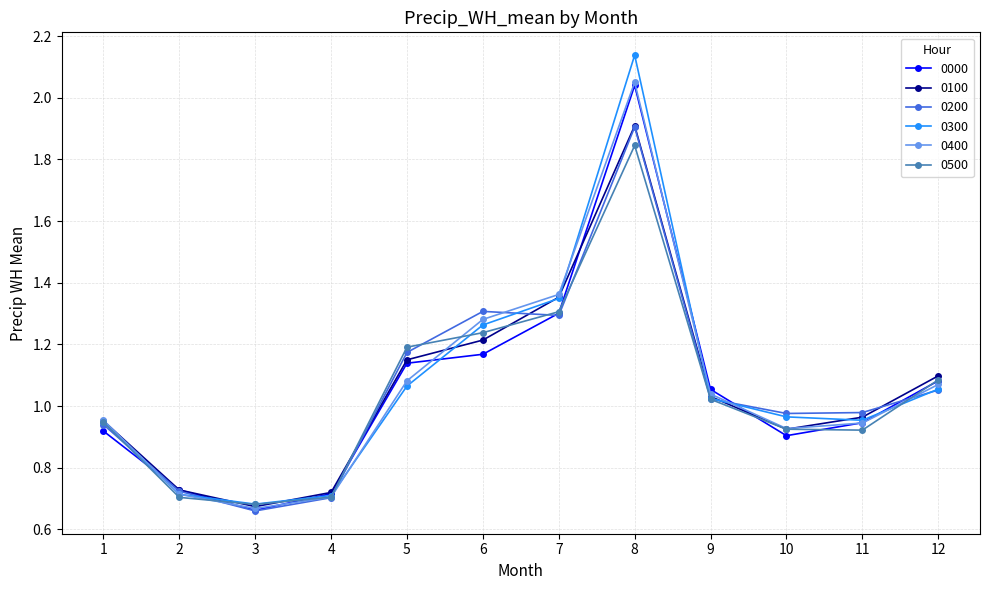

Which label corresponds to the smallest value in the chart?

3